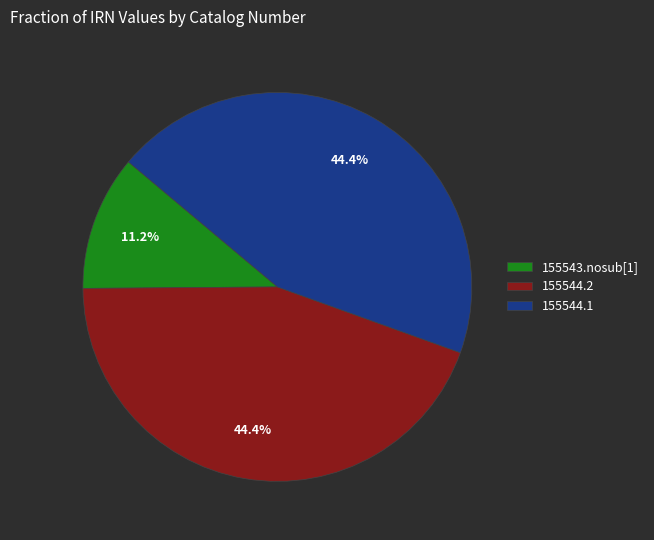

Which slice is the smallest?

155543.nosub[1]